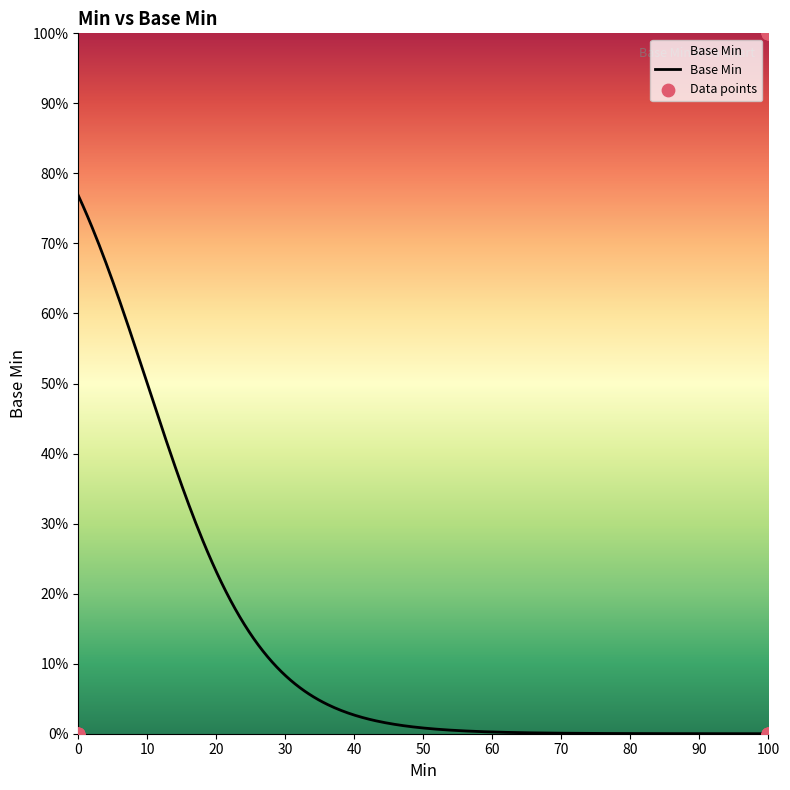

Between 100 and 100, which is larger?

100